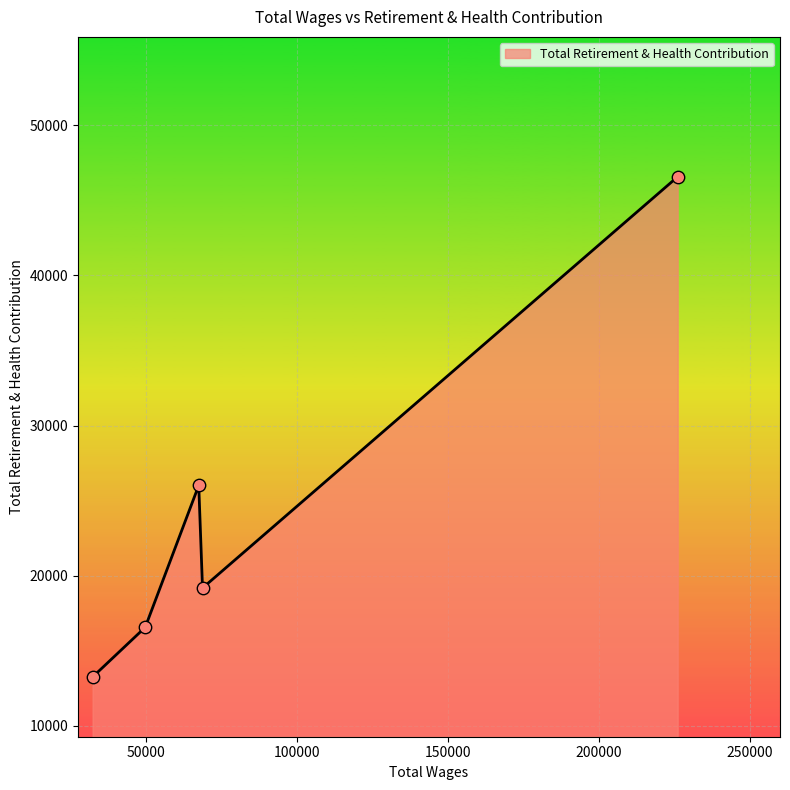

What is the average value?

24323